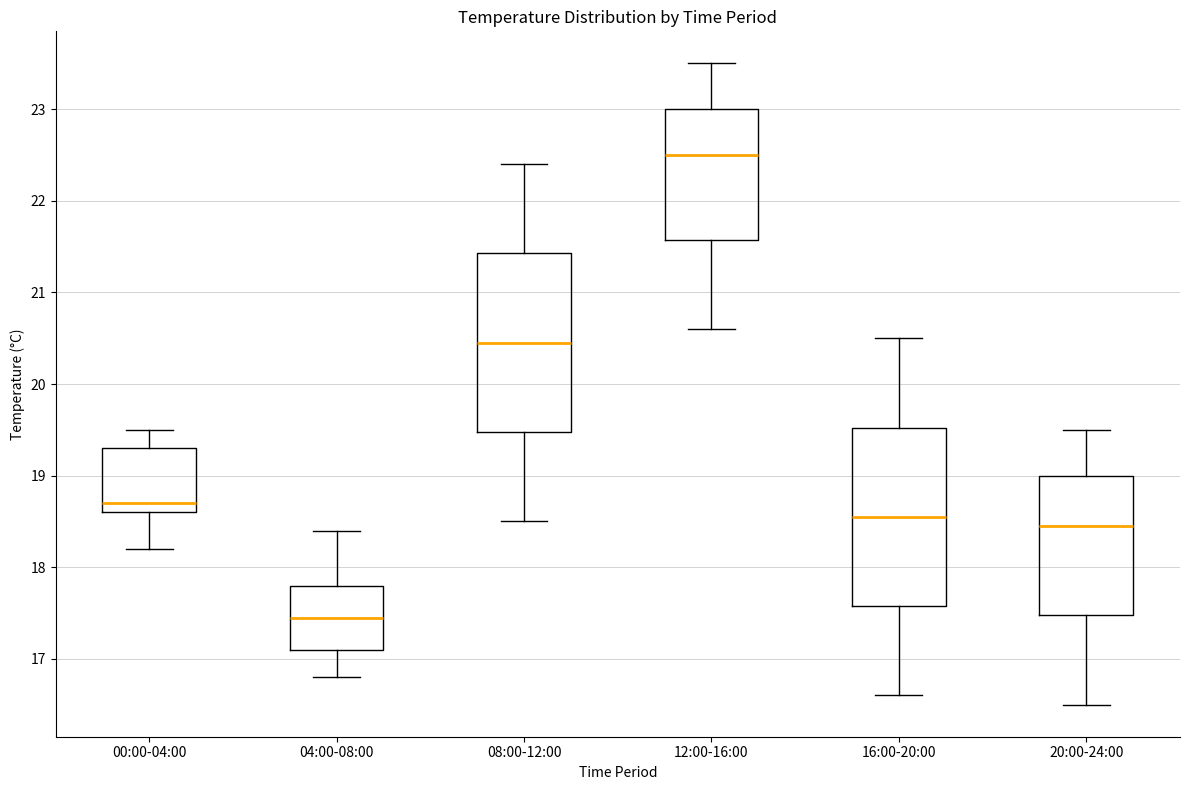

Reading left to right, read every box against the y-axis: the position of its median line, the range the box covers, and the ends of its whiskers. The values are not printed on the chart, so give them approximately, as read against the axis.

00:00-04:00: median 18.7, box 18.6 to 19.3, whiskers 18.2 to 19.5
04:00-08:00: median 17.5, box 17.1 to 17.8, whiskers 16.8 to 18.4
08:00-12:00: median 20.5, box 19.5 to 21.4, whiskers 18.5 to 22.4
12:00-16:00: median 22.5, box 21.6 to 23.0, whiskers 20.6 to 23.5
16:00-20:00: median 18.6, box 17.6 to 19.5, whiskers 16.6 to 20.5
20:00-24:00: median 18.5, box 17.5 to 19.0, whiskers 16.5 to 19.5